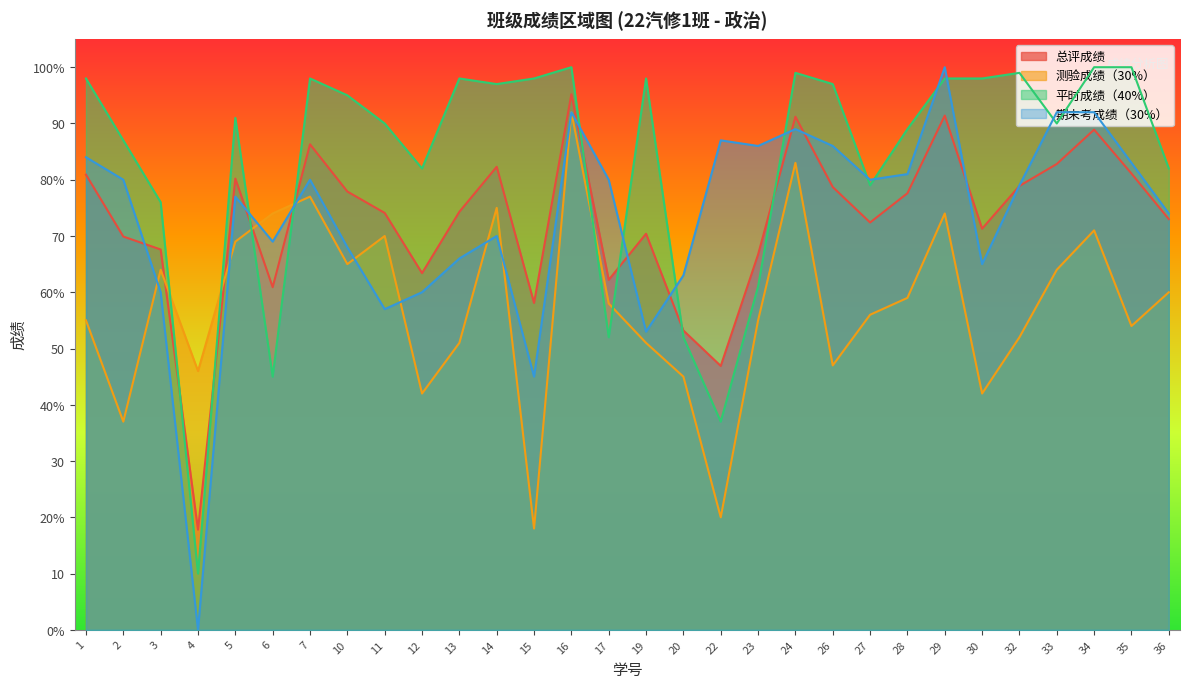

Where is 平时成绩（40%） nearest to the value 55?

17